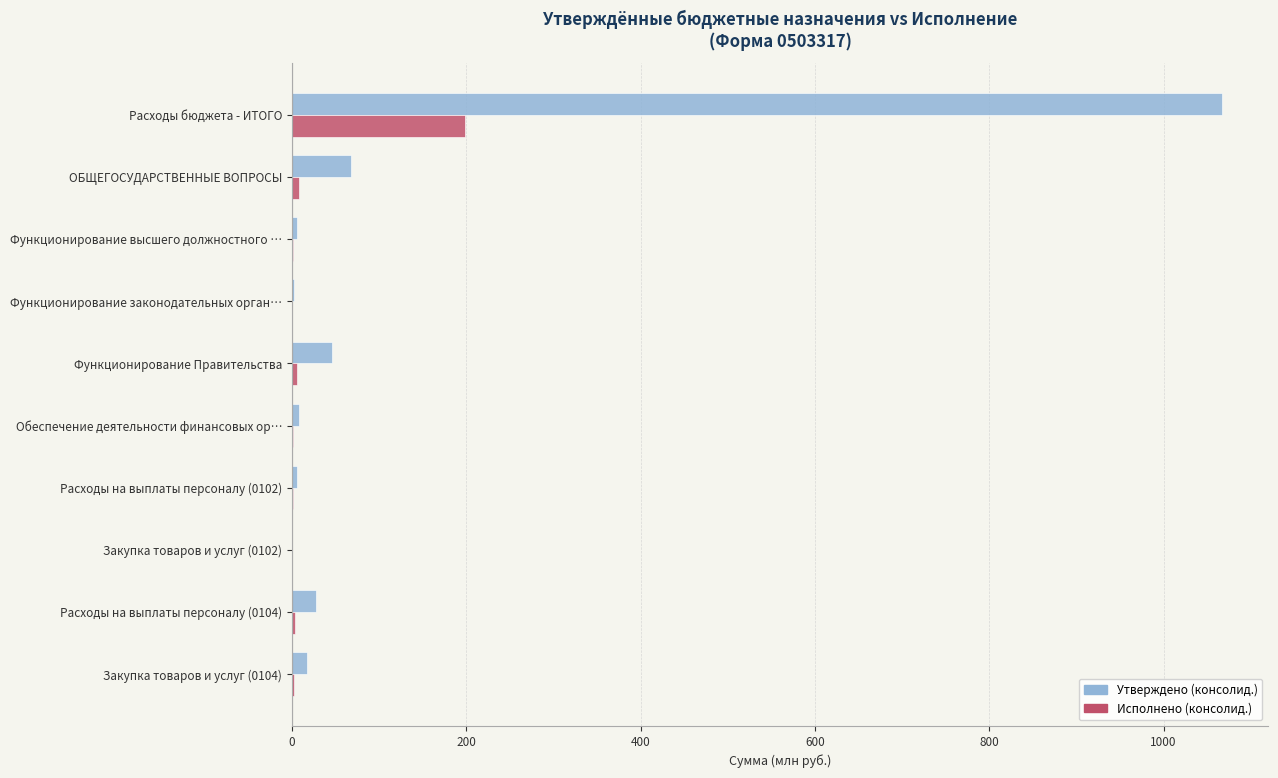

At which category does the chart reach its peak across all series?

Расходы бюджета - ИТОГО